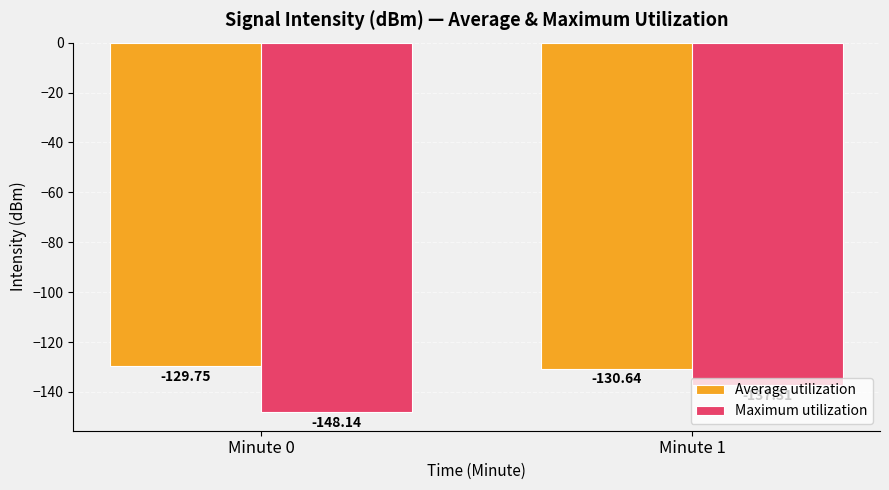

At which category is the sum across all series the highest?

Minute 1